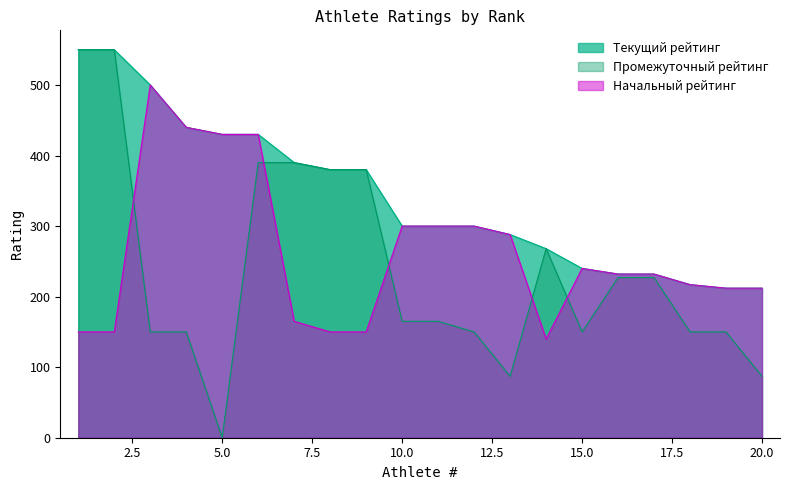

What value does the Текущий рейтинг series have at 17?

232